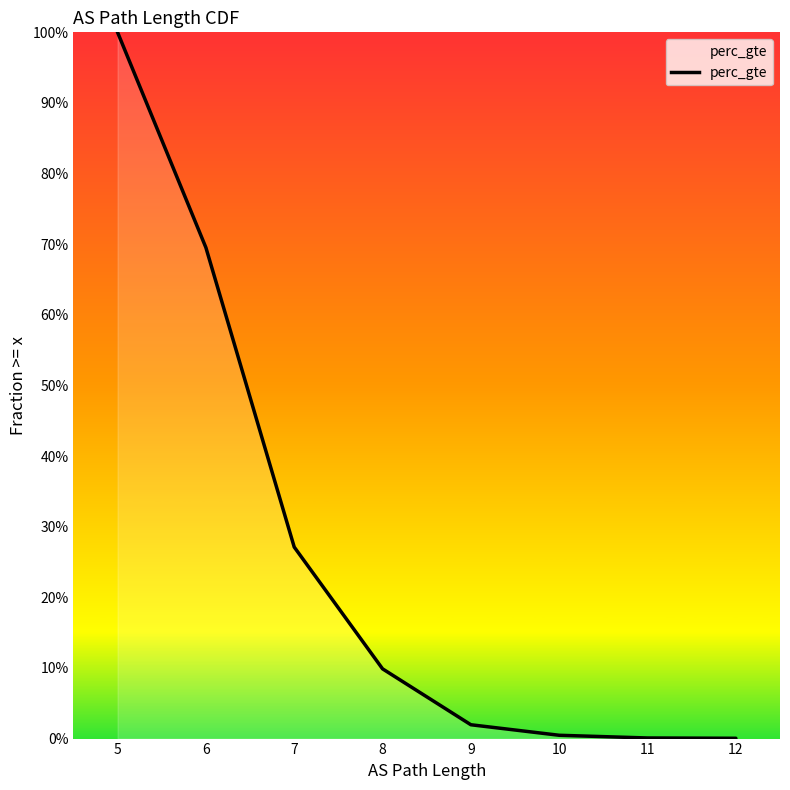

Where is the data nearest to the value 0?

12